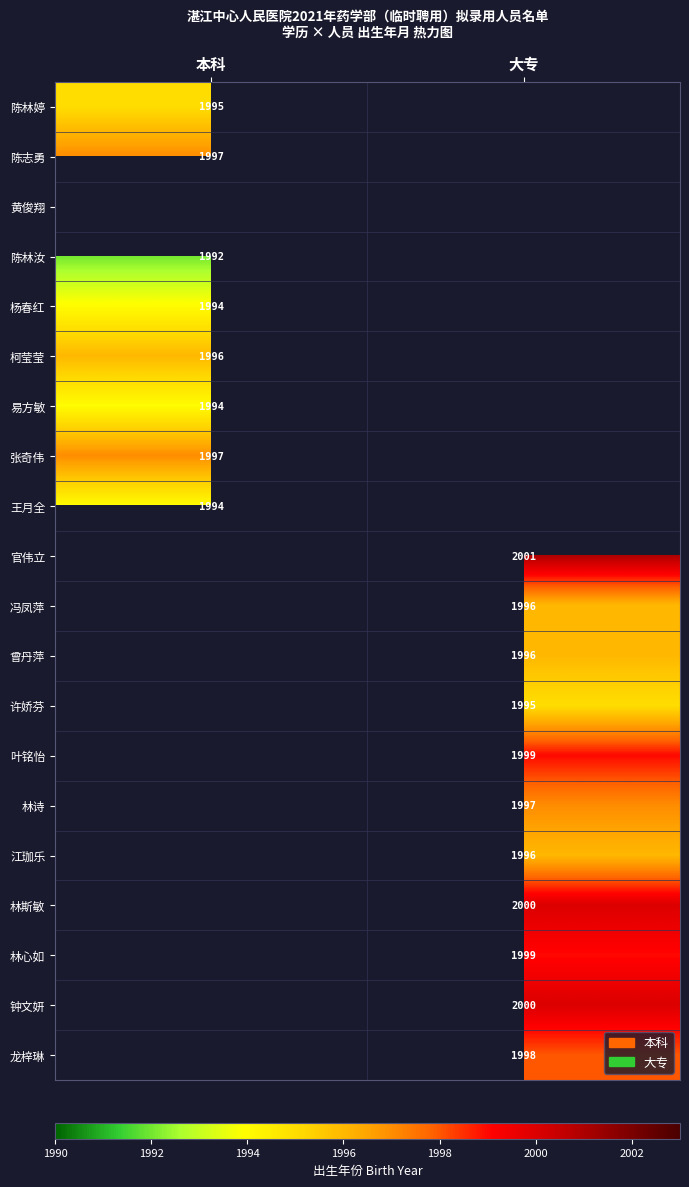

Which label corresponds to the largest value in the chart?

大专